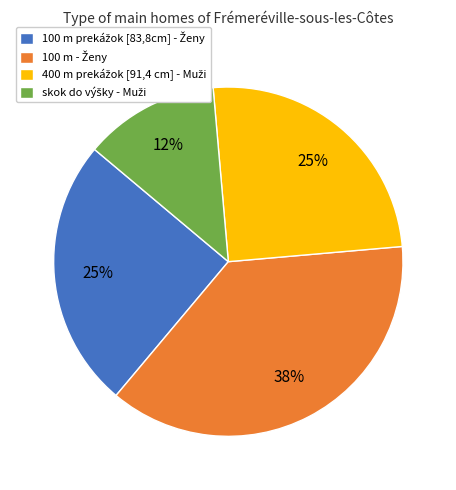

Is there a majority slice in this chart?

No